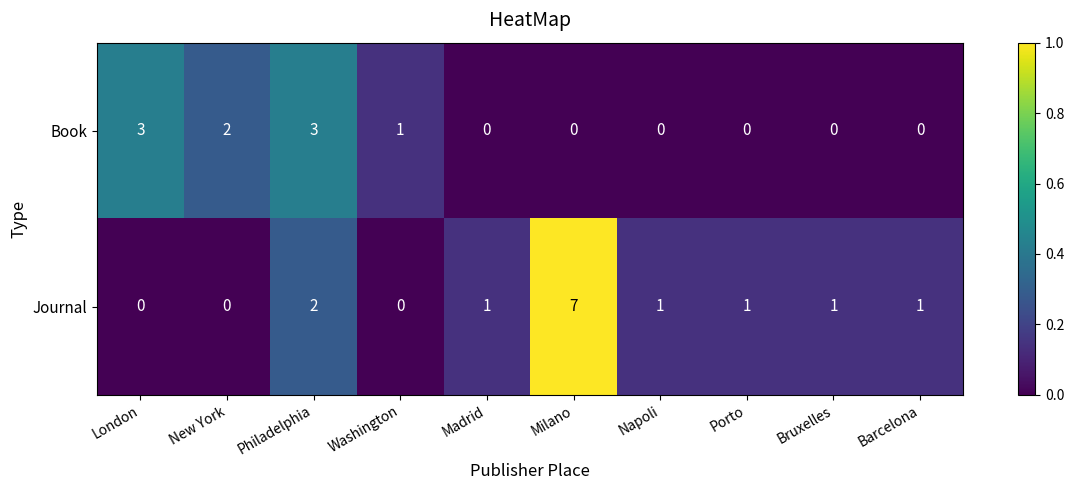

What is the spread (max minus min) of values at New York?

2